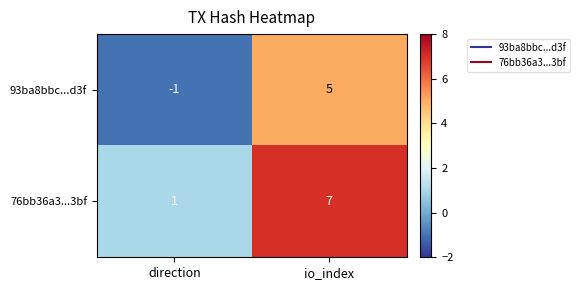

Which series has the largest total across all categories?

76bb36a3...3bf